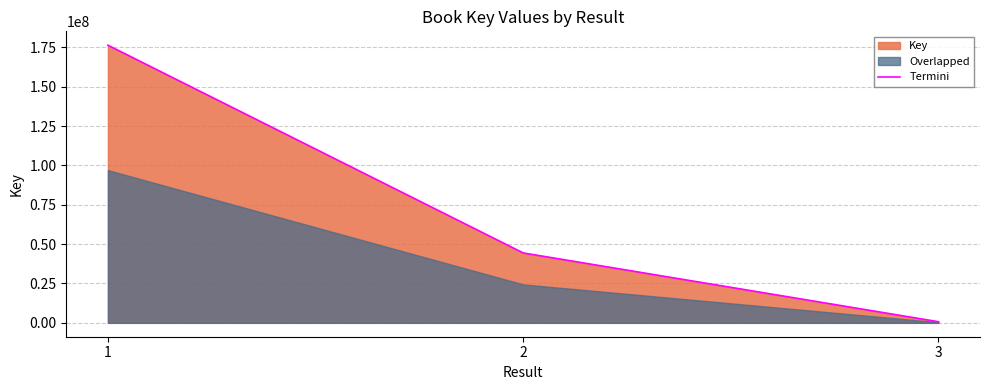

The value at 3 is 702982. True or false?

True